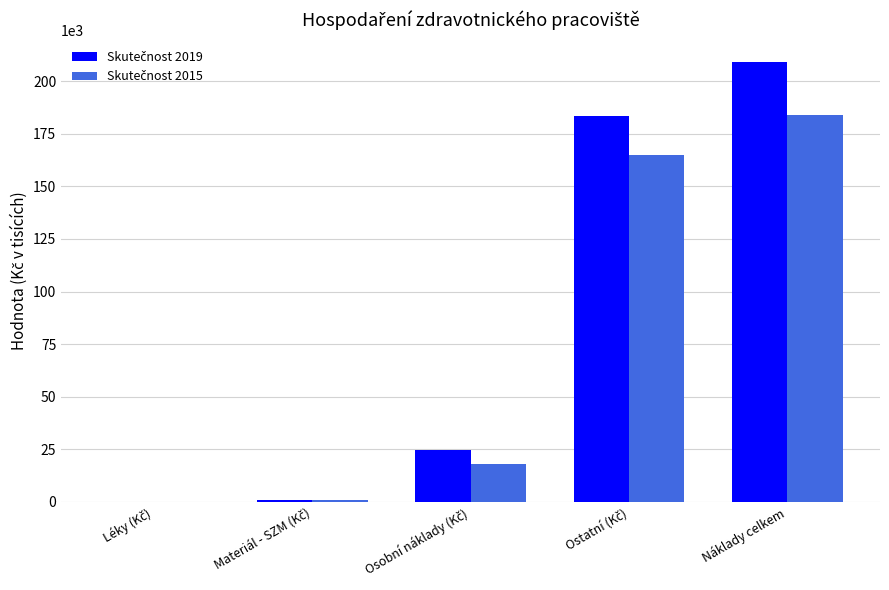

What is the maximum value shown in the chart?

209257.1